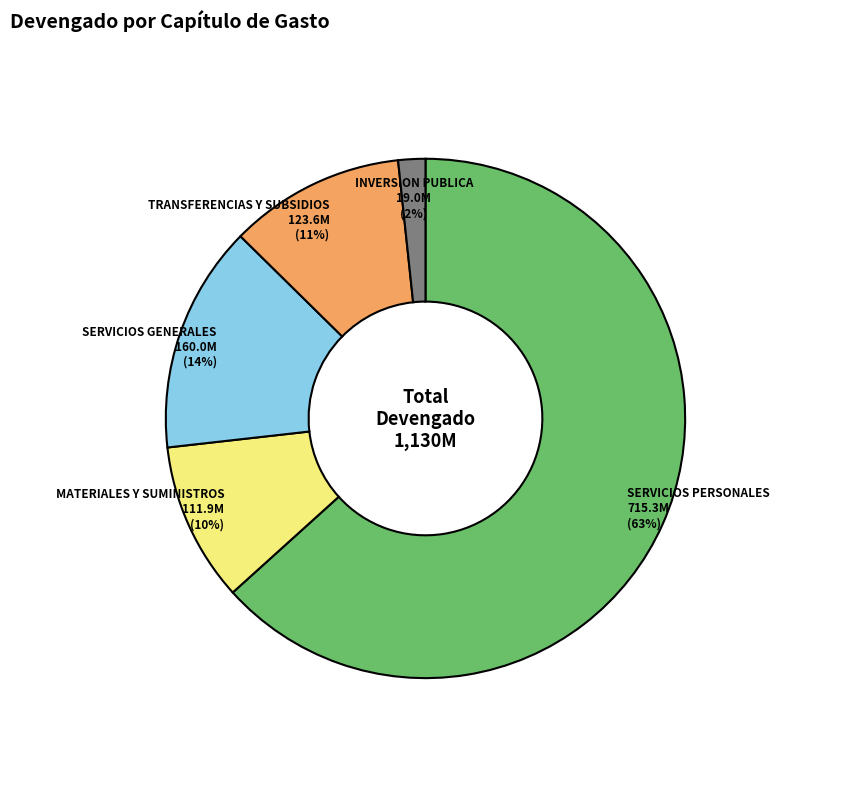

Which has a higher value, INVERSION PUBLICA or TRANSFERENCIAS Y SUBSIDIOS?

TRANSFERENCIAS Y SUBSIDIOS